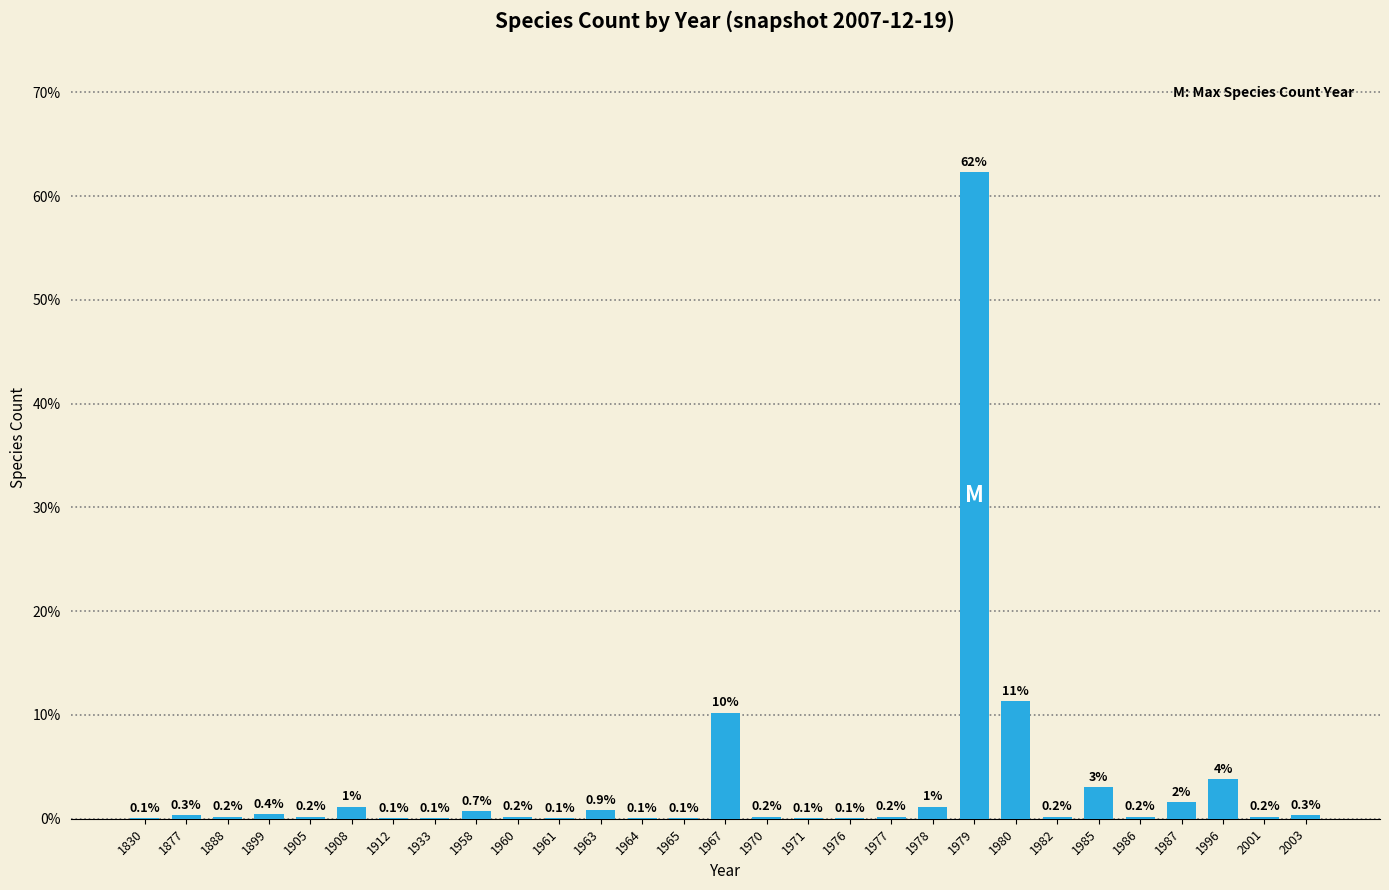

True or false: the data shows 0.2 at 1982.

True